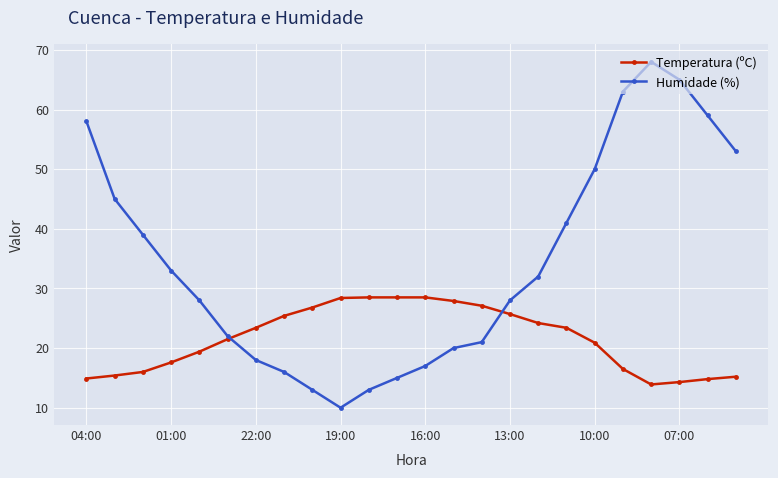

After their last crossing, which series has the higher values: Humidade (%) or Temperatura (ºC)?

Humidade (%)